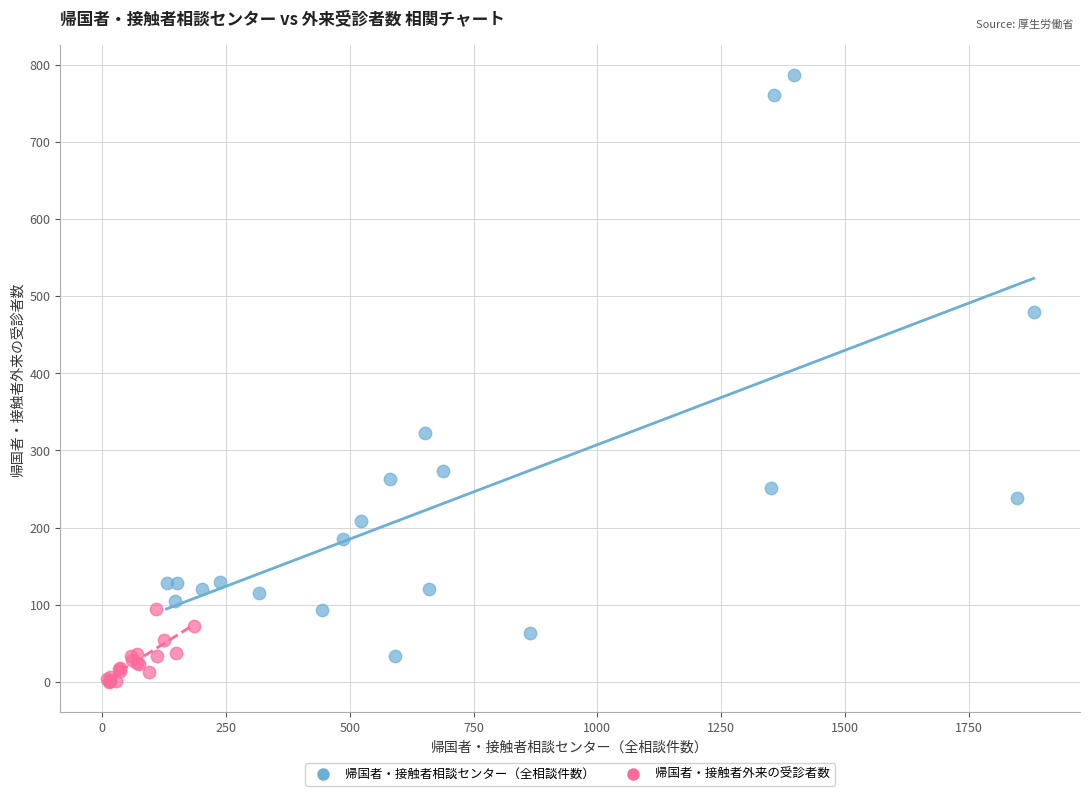

Which series reaches the minimum Y coordinate?

帰国者・接触者外来の受診者数